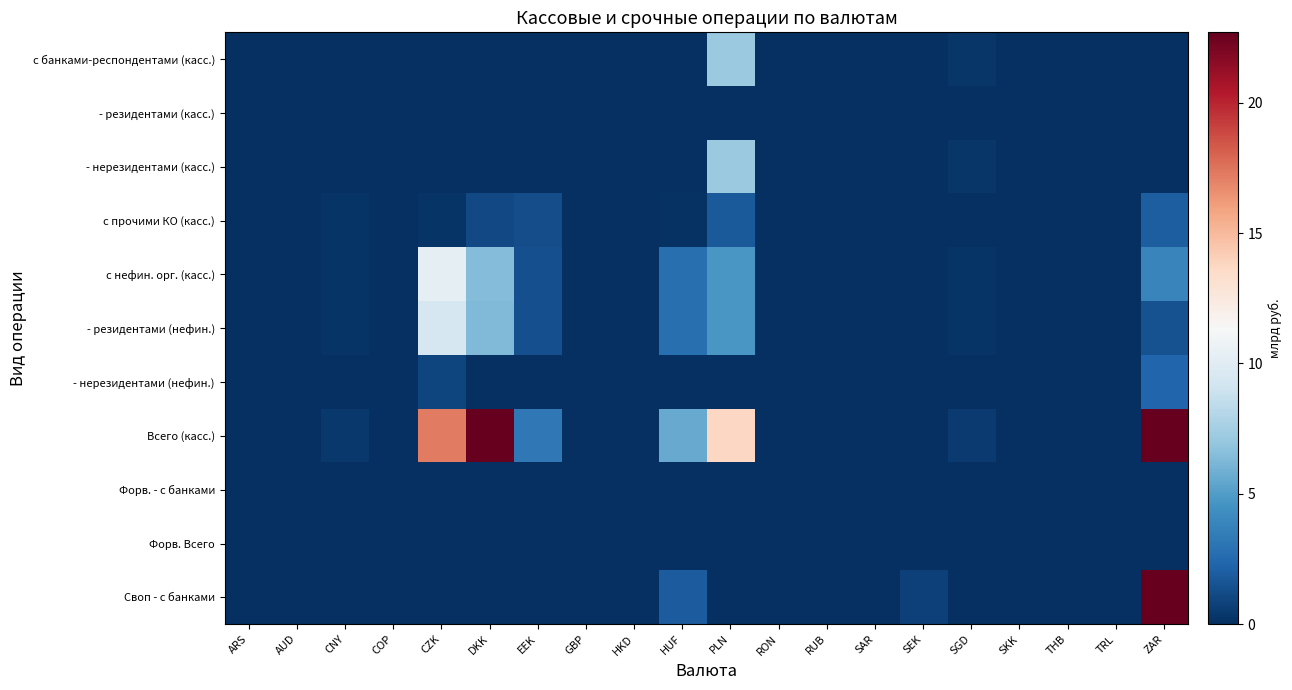

List the series in order of their peak value, highest first.

Своп - с банками, Всего (касс.), с нефин. орг. (касс.), - резидентами (нефин.), с банками-респондентами (касс.), - нерезидентами (касс.), - нерезидентами (нефин.), с прочими КО (касс.), Форв. Всего, - резидентами (касс.), Форв. - с банками